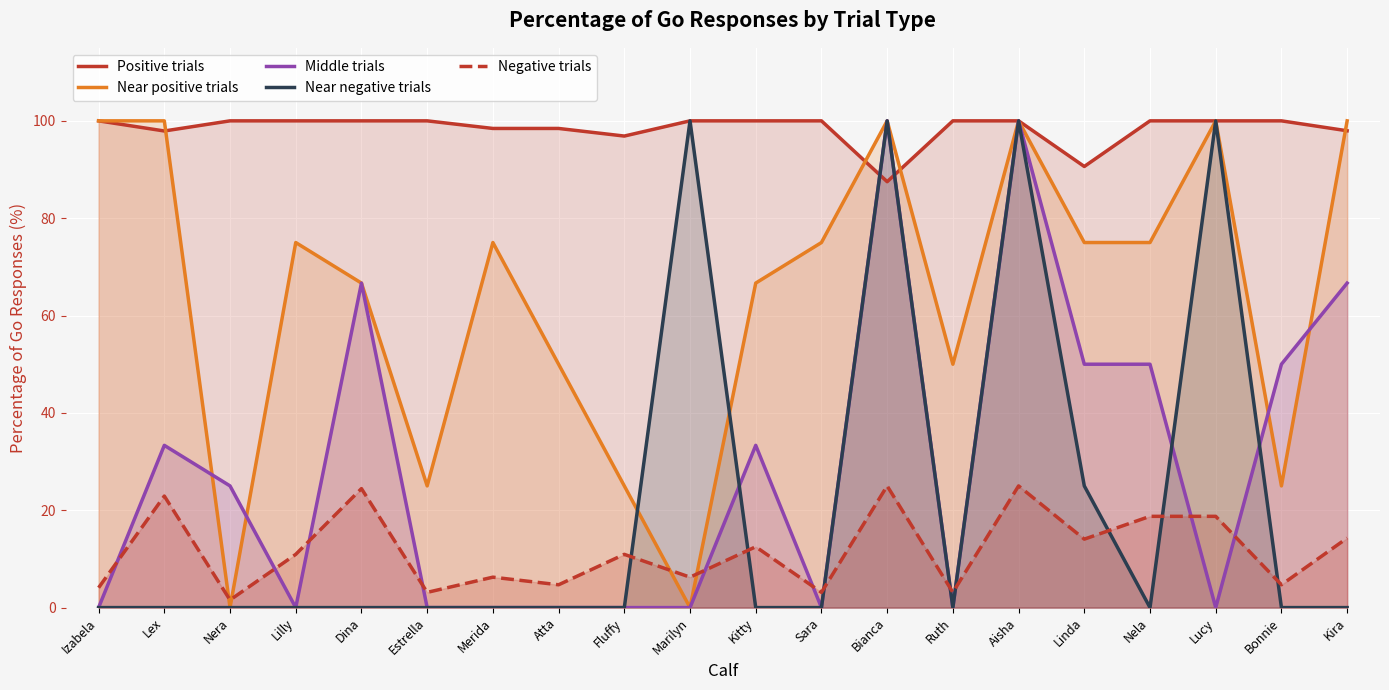

How many data points in Negative trials are above 10?

11